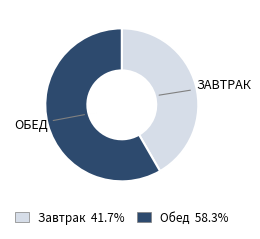

True or false: Завтрак accounts for 42% of the total.

True